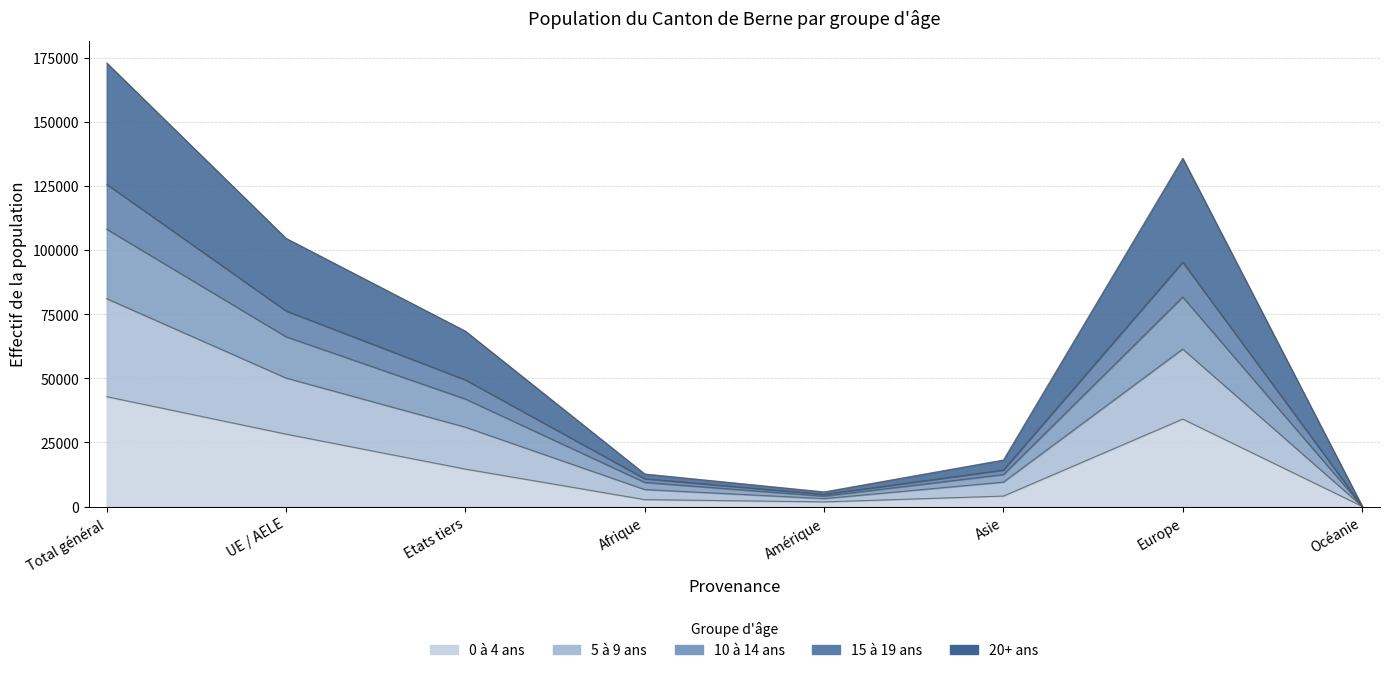

What are all the series names shown in the legend?

0 à 4 ans, 5 à 9 ans, 10 à 14 ans, 15 à 19 ans, 20+ ans